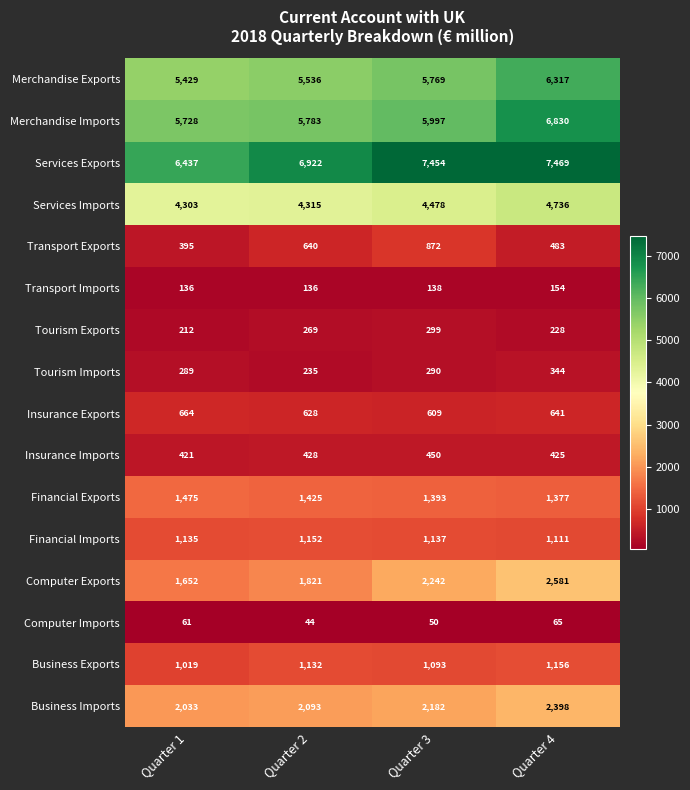

How many distinct data groups are displayed?

16